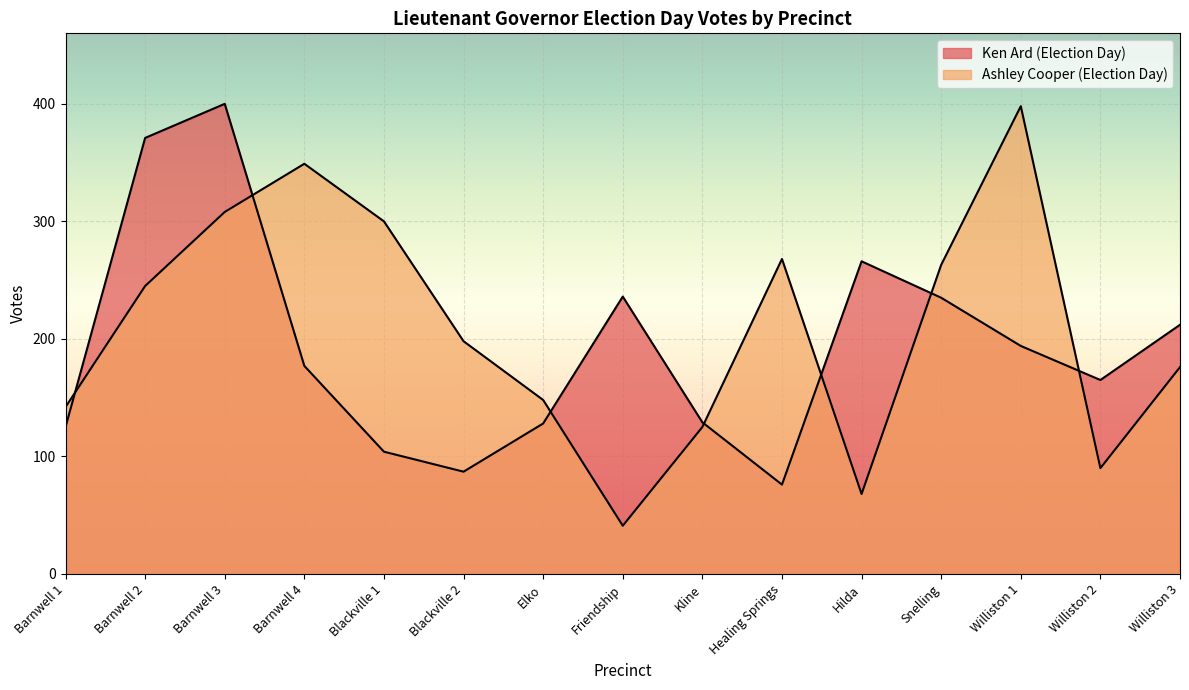

What is the label of the 7th point from the right?

Kline